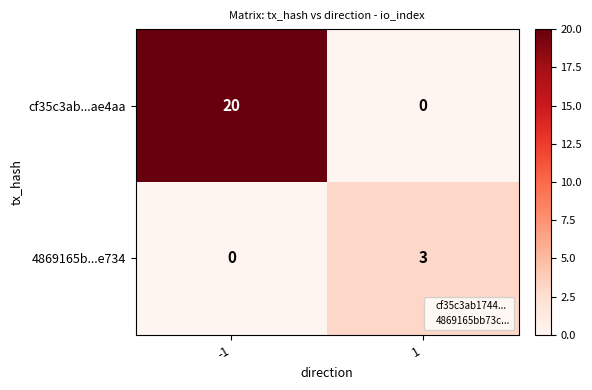

What is the difference between the maximum and minimum values in the 4869165b...e734 series?

3